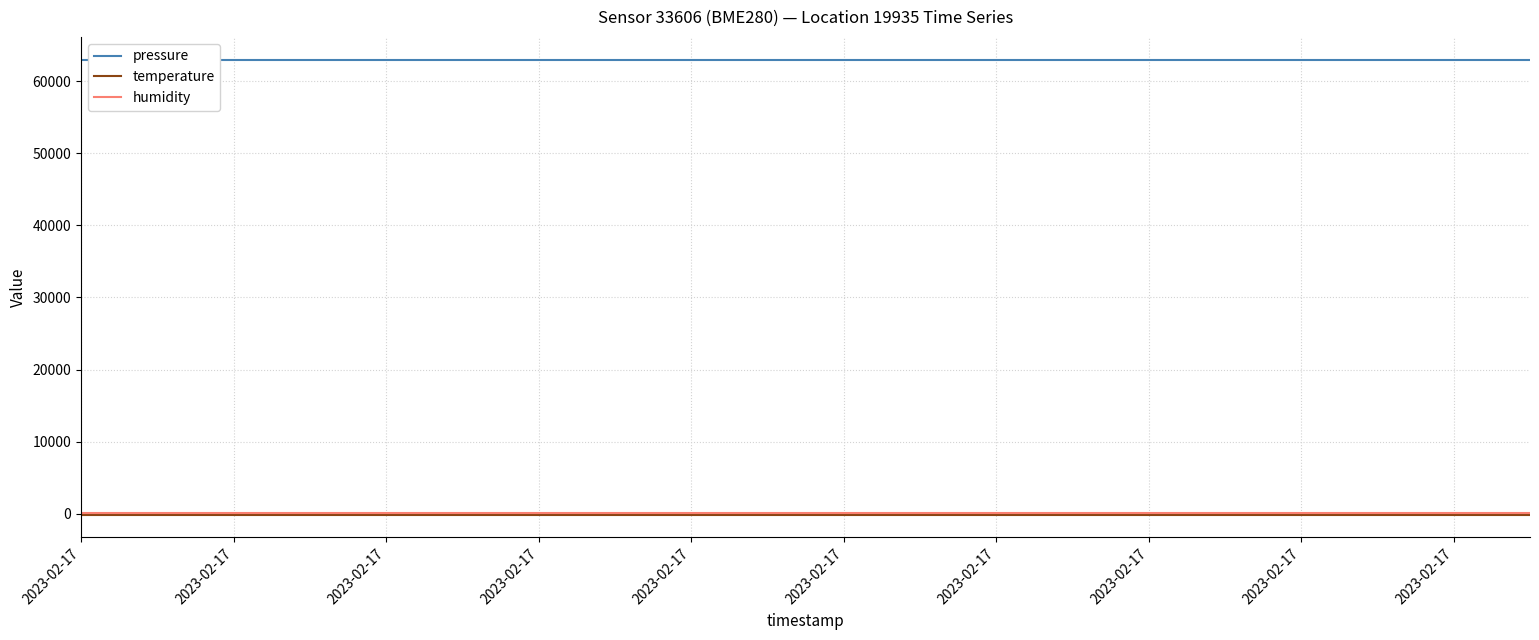

At how many categories does at least one series exceed 8074?

20